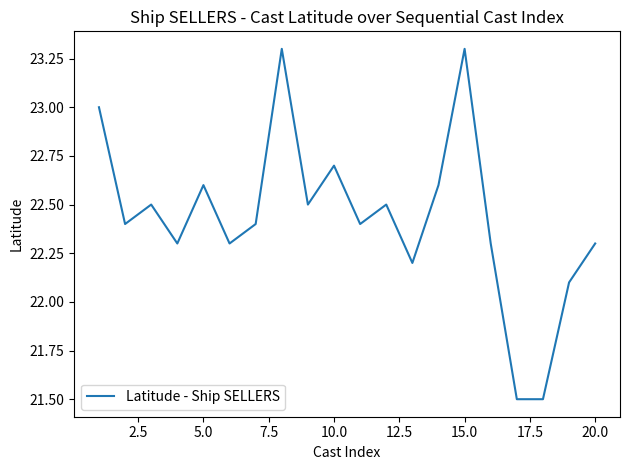

What is the greatest value displayed?

23.3